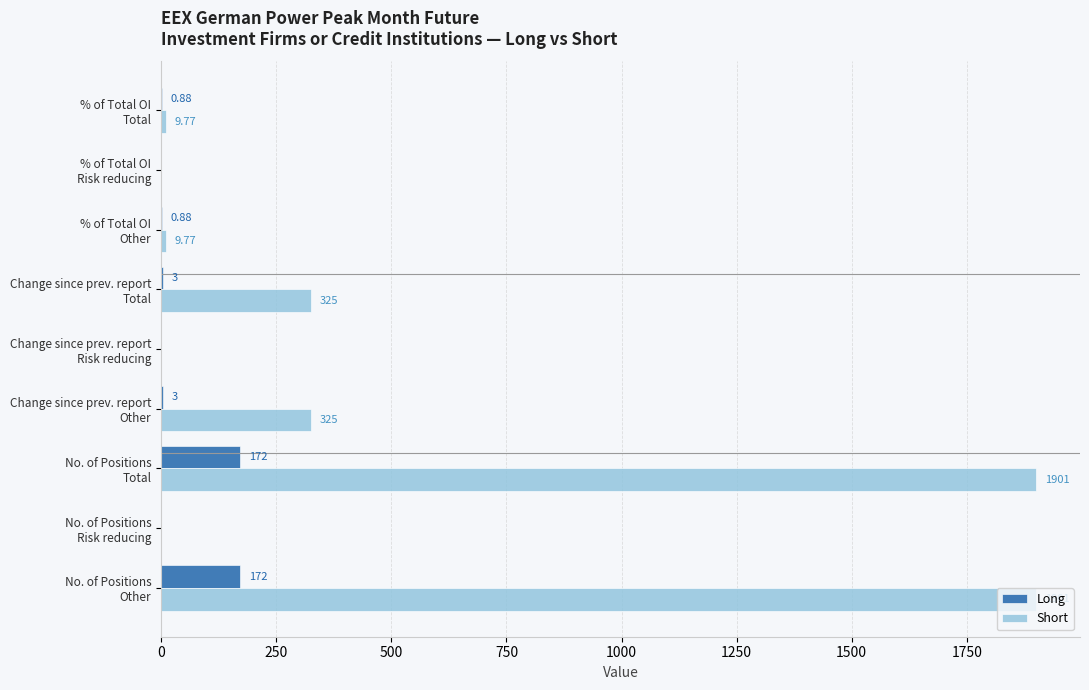

Which series has the largest total across all categories?

Short